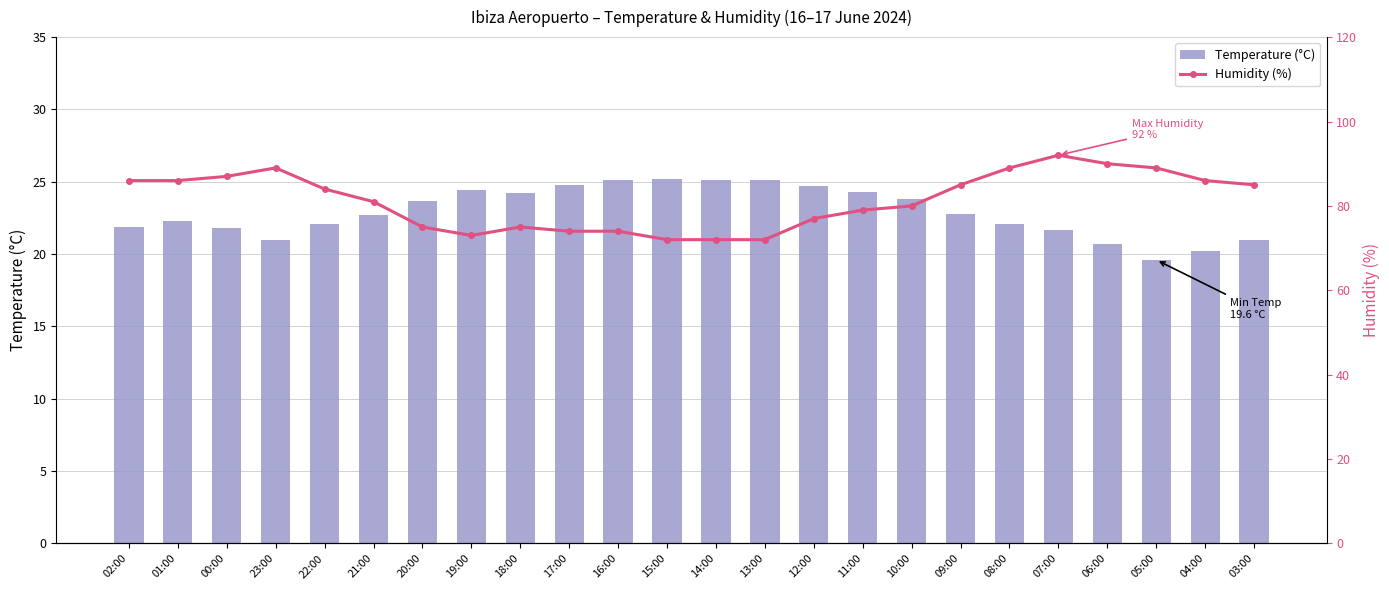

What is the greatest value displayed?

92.0